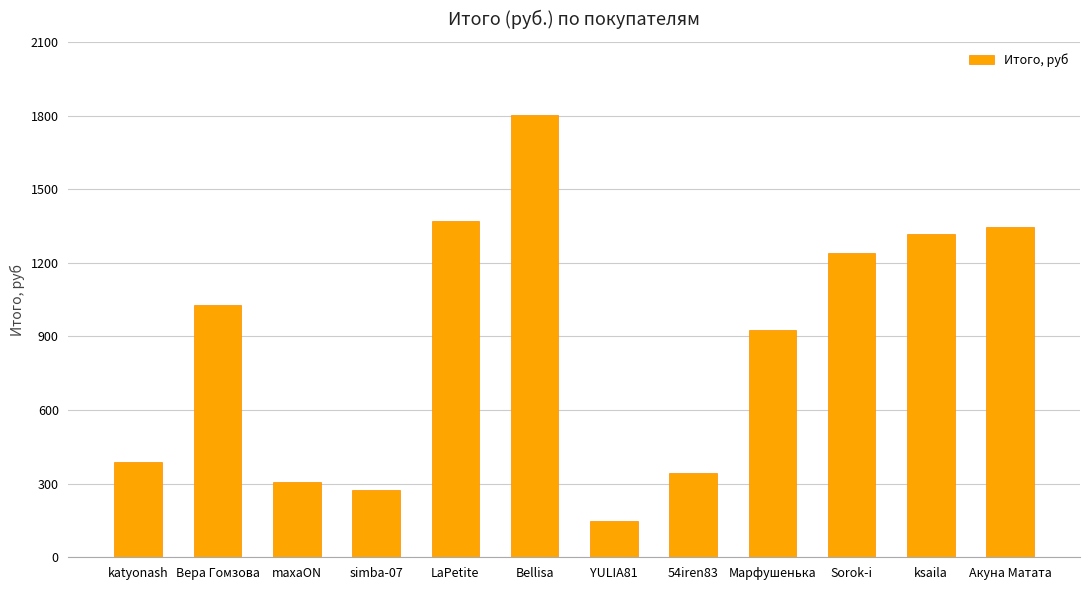

What is the ratio of the value at Bellisa to the value at LaPetite?

1.3